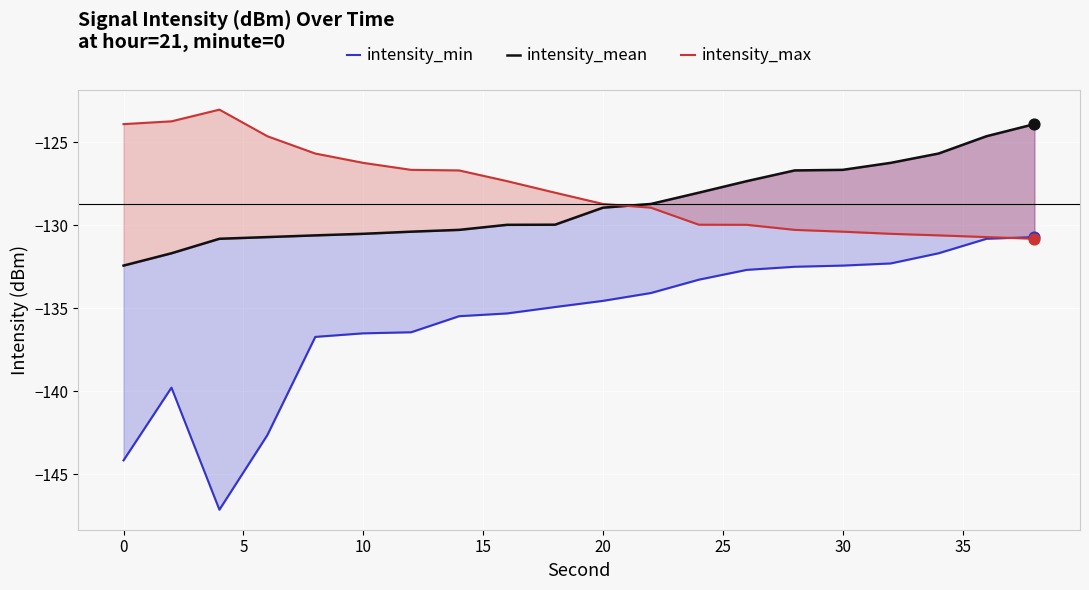

At how many categories does at least one series exceed -128?

16